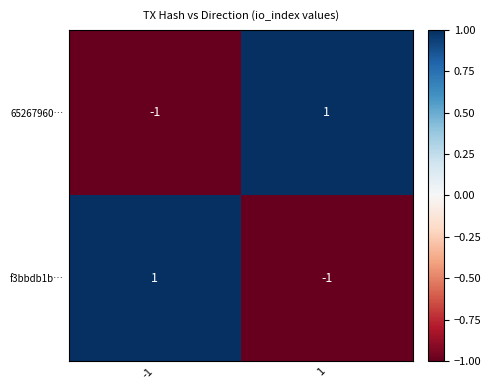

What is the spread (max minus min) of values at -1?

2